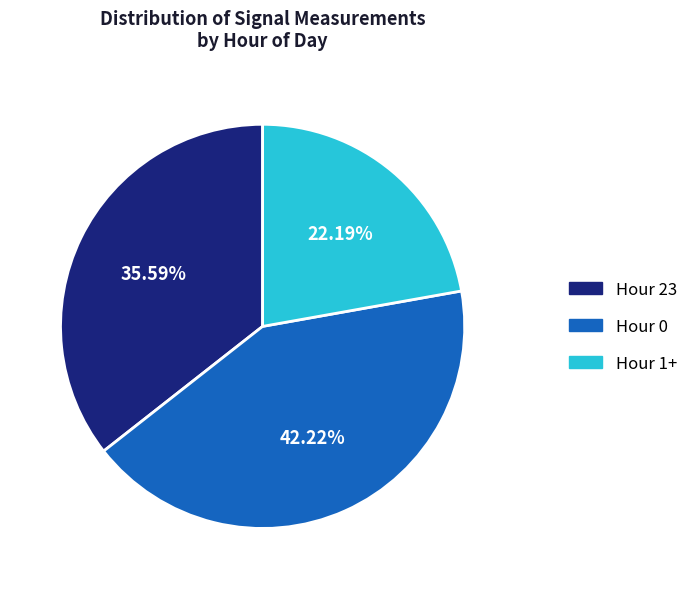

Does any single category account for the majority?

No